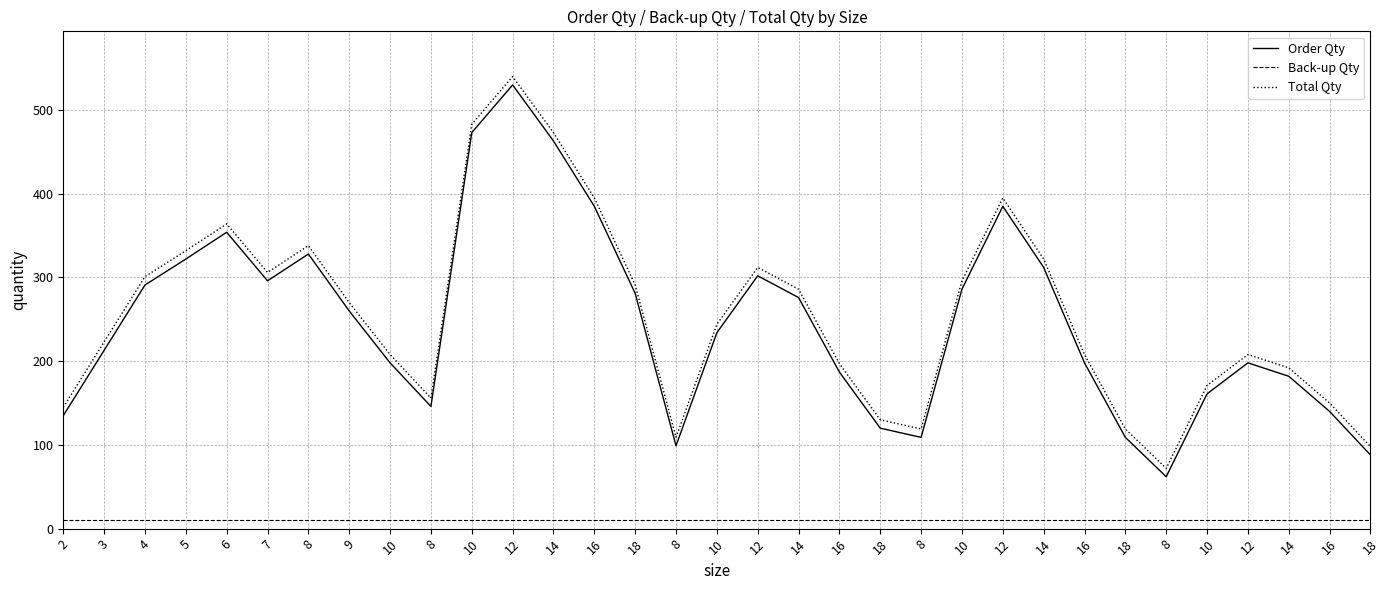

What are all the series names shown in the legend?

Order Qty, Back-up Qty, Total Qty